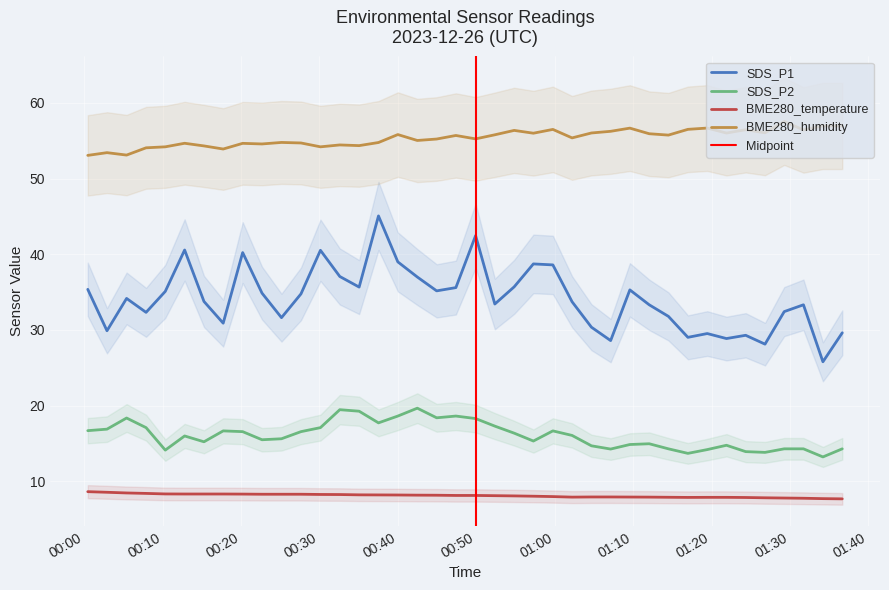

Reading left to right, extract all data points from this chart.

SDS_P1: 35.4	29.9	34.2	32.3	35.1	40.6	33.8	30.9	40.2	34.9	31.6	34.8	40.5	37.1	35.7	45.1	39.0	37.0	35.2	35.6	42.5	33.4	35.7	38.7	38.6	33.7	30.4	28.6	35.3	33.3	31.8	29.0	29.5	28.9	29.3	28.1	32.4	33.3	25.8	29.6
SDS_P2: 16.7	16.9	18.4	17.1	14.1	16.0	15.2	16.7	16.6	15.5	15.6	16.6	17.1	19.5	19.3	17.7	18.6	19.7	18.4	18.6	18.3	17.3	16.4	15.3	16.7	16.1	14.7	14.3	14.9	15.0	14.3	13.7	14.2	14.8	13.9	13.8	14.3	14.3	13.2	14.3
BME280_temperature: 8.6	8.6	8.5	8.4	8.3	8.3	8.3	8.3	8.3	8.3	8.3	8.3	8.3	8.3	8.2	8.2	8.2	8.2	8.2	8.1	8.1	8.1	8.1	8.0	8.0	7.9	7.9	7.9	7.9	7.9	7.9	7.9	7.9	7.9	7.9	7.8	7.8	7.8	7.7	7.7
BME280_humidity: 53.1	53.4	53.1	54.1	54.2	54.7	54.3	53.9	54.7	54.6	54.8	54.7	54.2	54.5	54.4	54.8	55.8	55.0	55.2	55.7	55.2	55.8	56.4	56.0	56.5	55.4	56.0	56.2	56.7	55.9	55.8	56.5	56.7	56.0	56.5	56.0	57.6	56.4	57.0	57.0